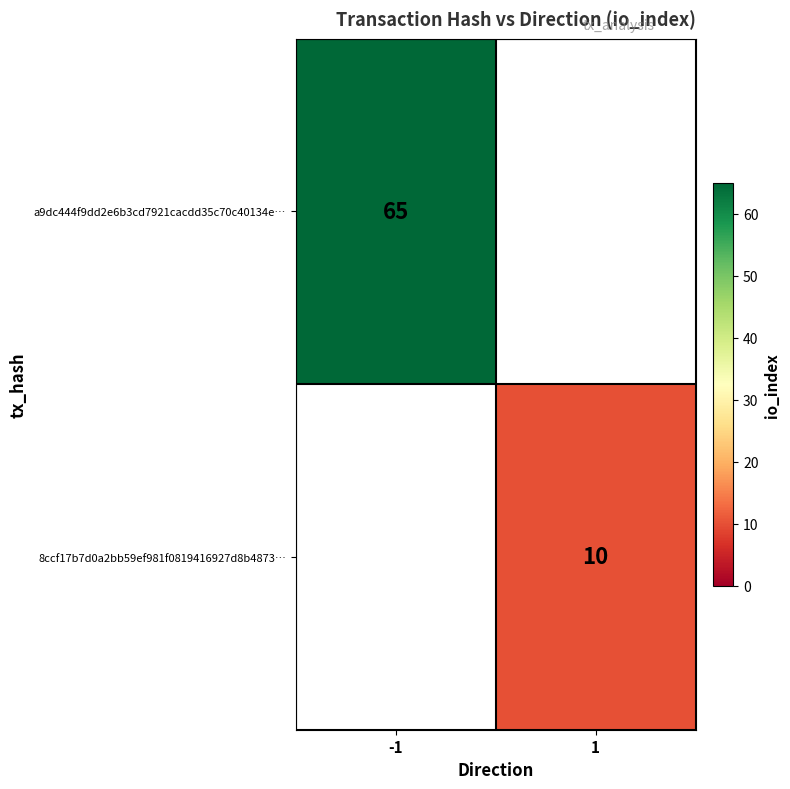

Is the value of 8ccf17b7d0a2bb59ef981f0819416927d8b4873… at 1 greater than the value of a9dc444f9dd2e6b3cd7921cacdd35c70c40134e… at -1?

No